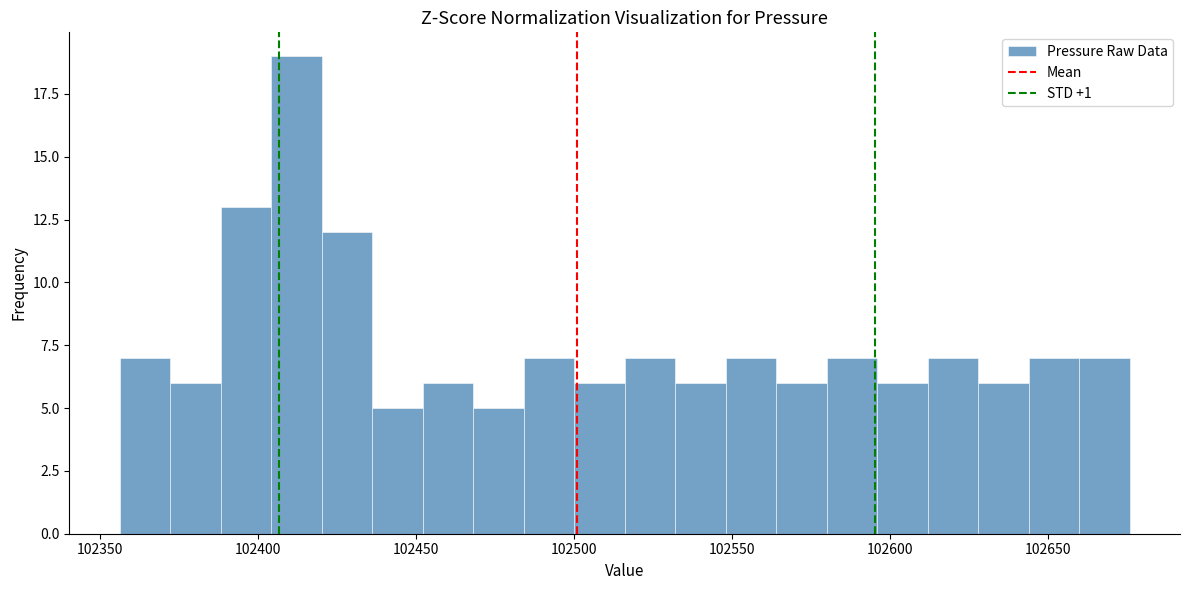

Around what value on the x-axis is the tallest bar? Give the approximate position of its centre, as read against the axis.

102410